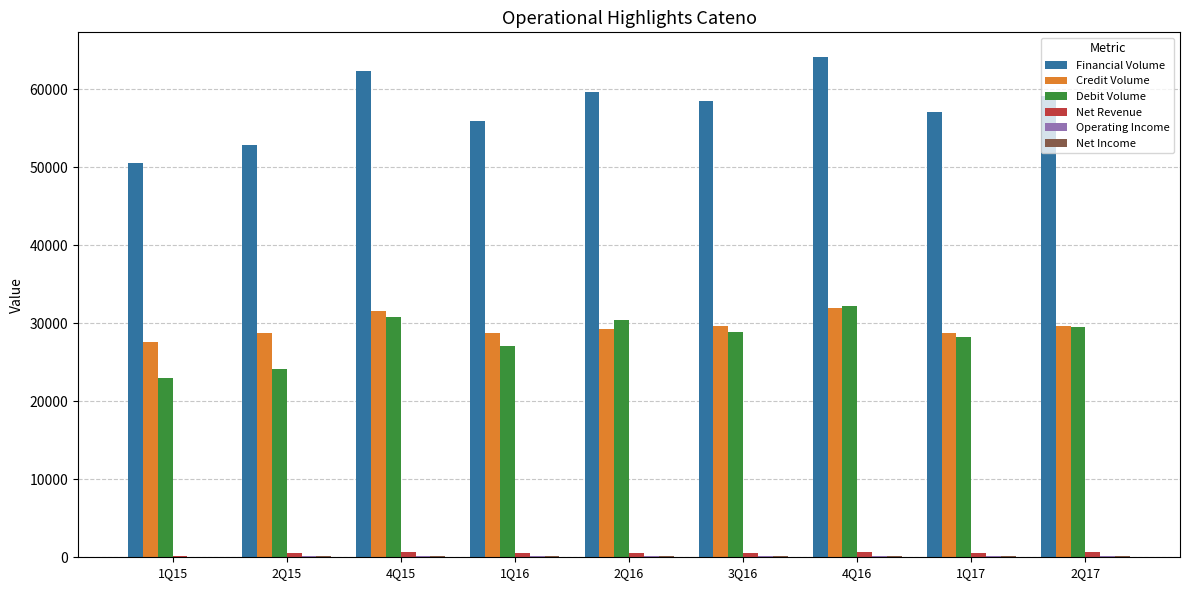

Which series has the largest total across all categories?

Financial Volume